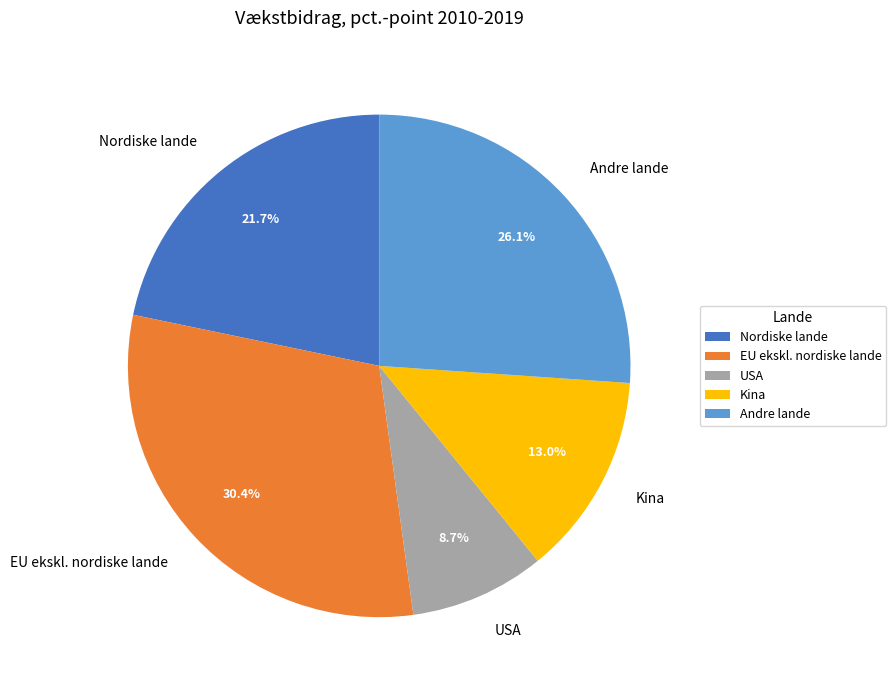

Which has a higher value, EU ekskl. nordiske lande or Kina?

EU ekskl. nordiske lande